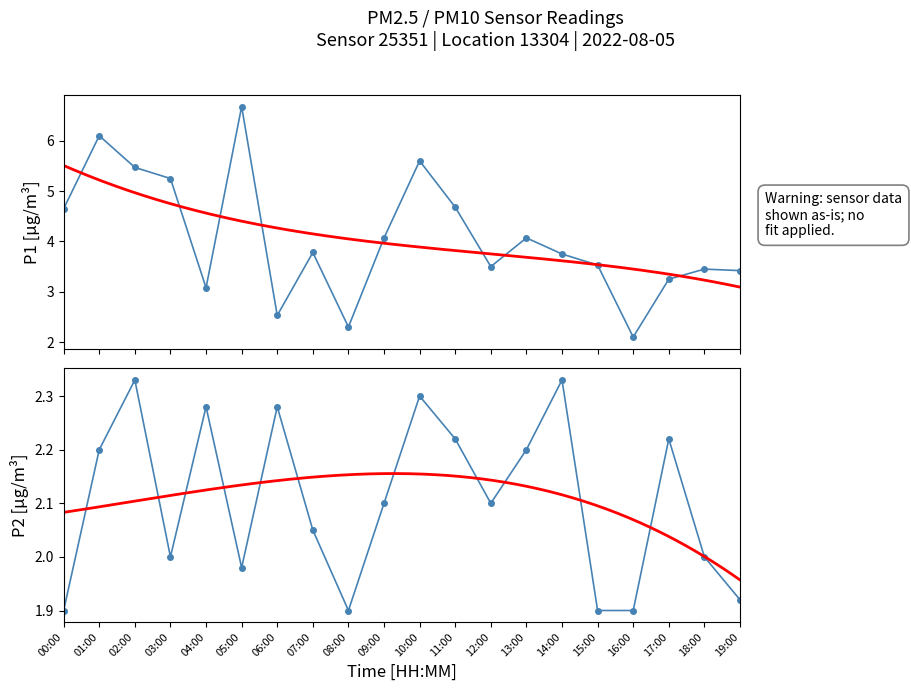

What is the average value of the P2 series?

2.1